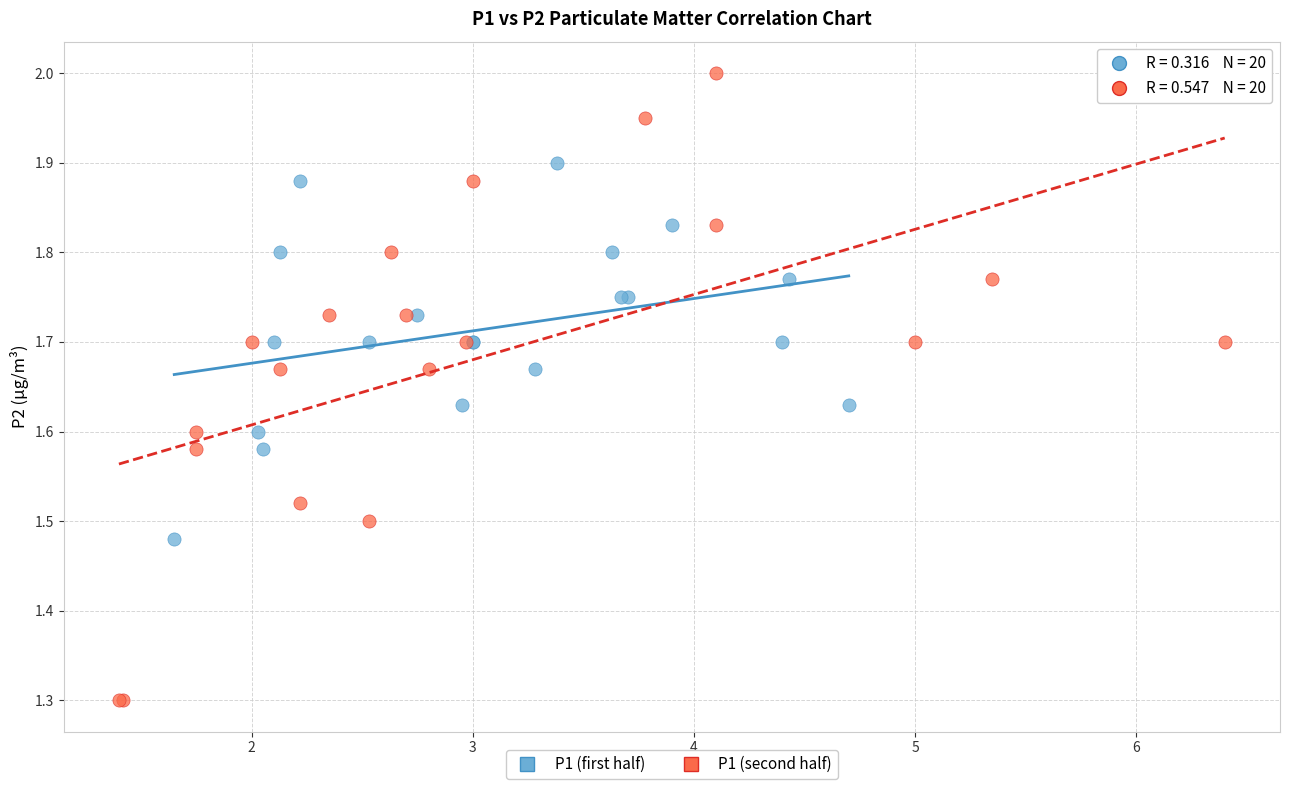

Which series contains the highest Y value?

P1 (second half)